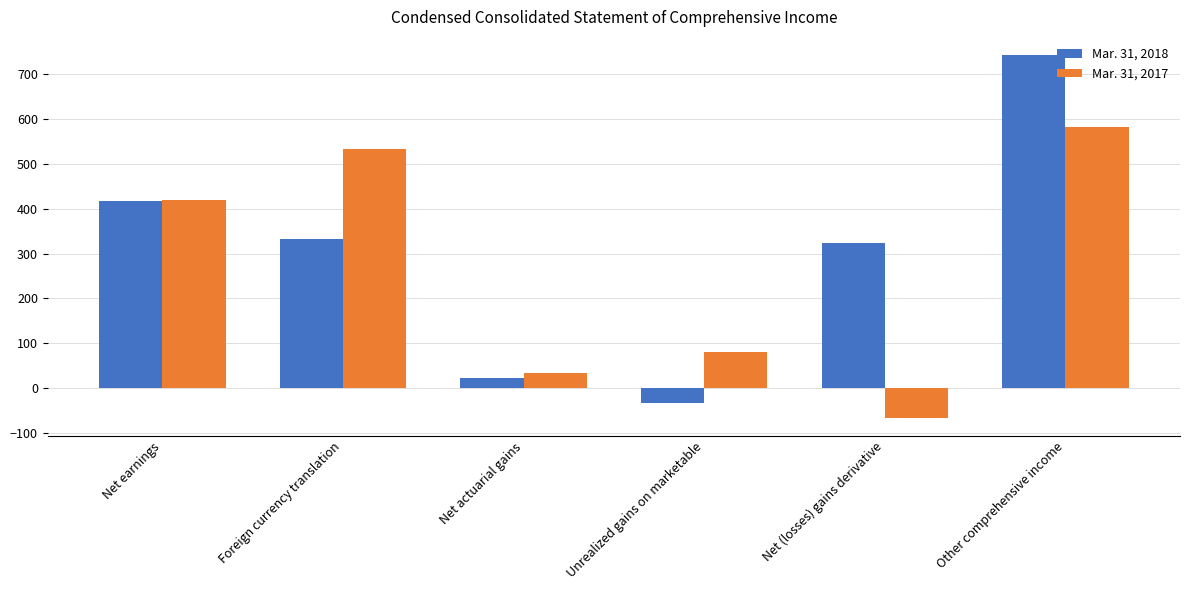

What is the approximate value of Mar. 31, 2018 at Unrealized gains on marketable?

-32